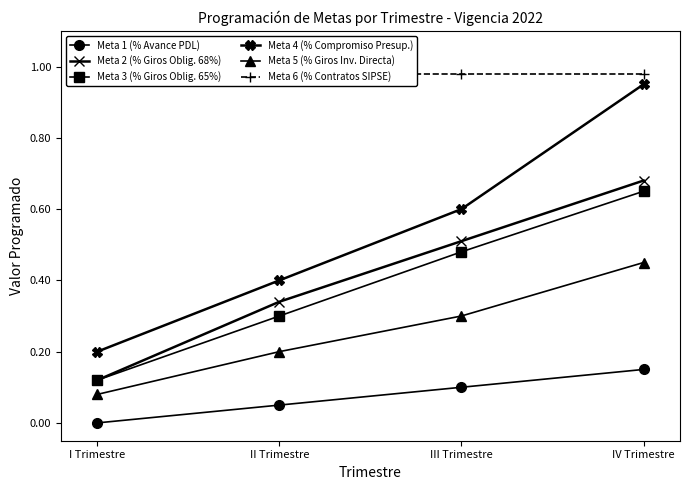

True or false: Meta 1 (% Avance PDL) has a value of 0.1 at II Trimestre.

True